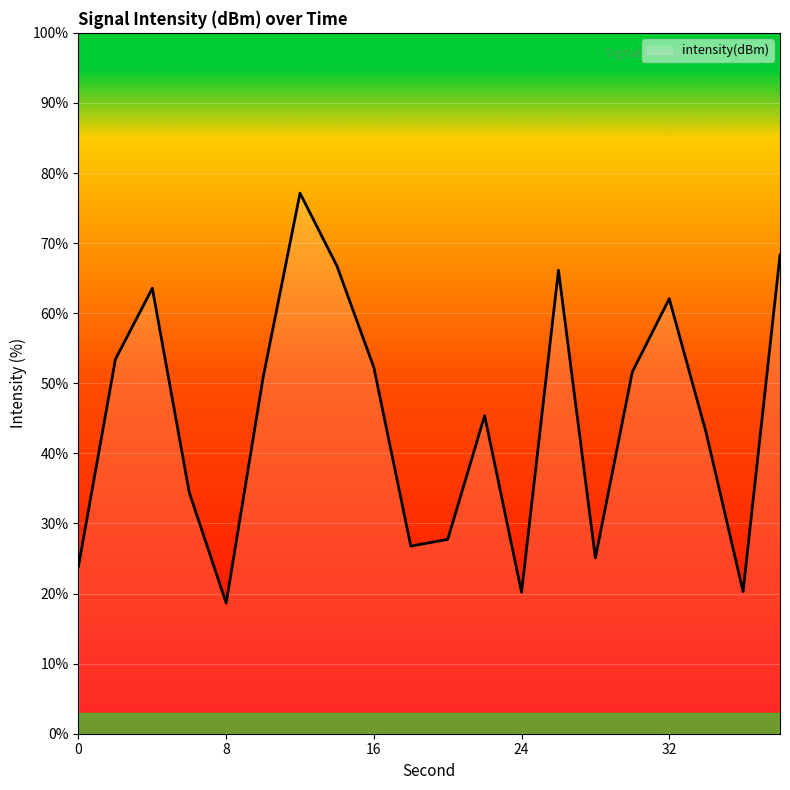

What is the maximum value shown in the chart?

77.1